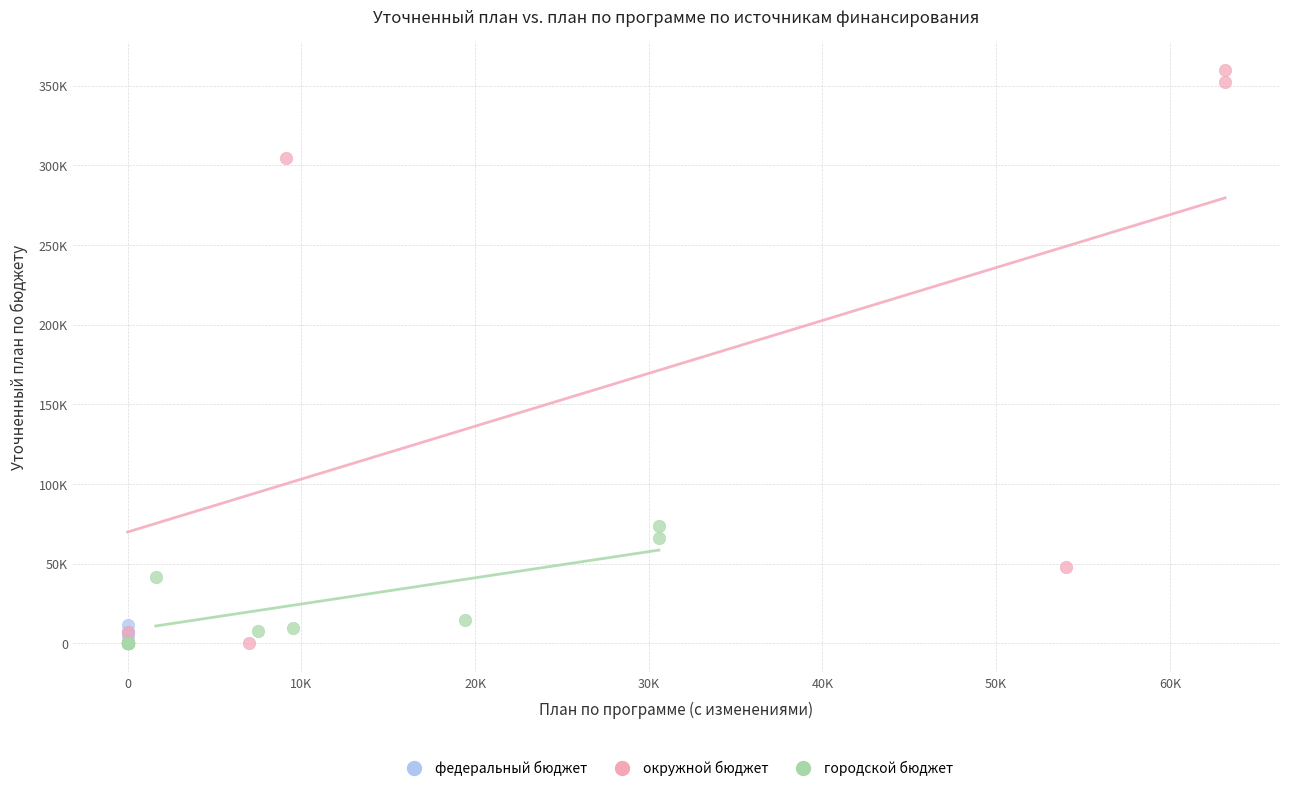

What are all the series names shown in the legend?

федеральный бюджет, окружной бюджет, городской бюджет